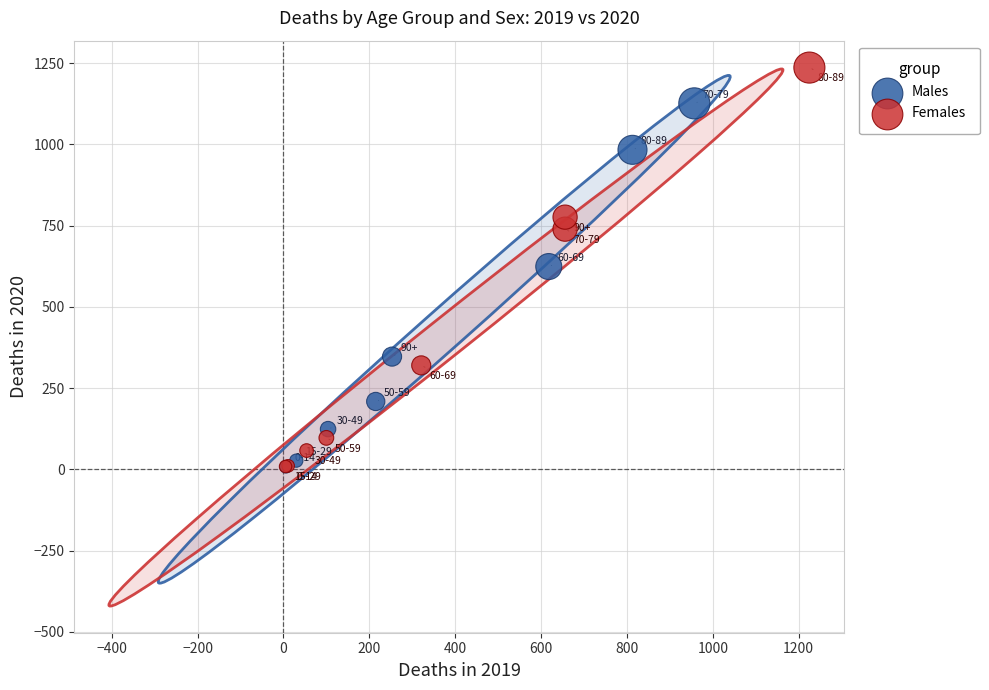

Which series reaches the maximum Y coordinate?

Females